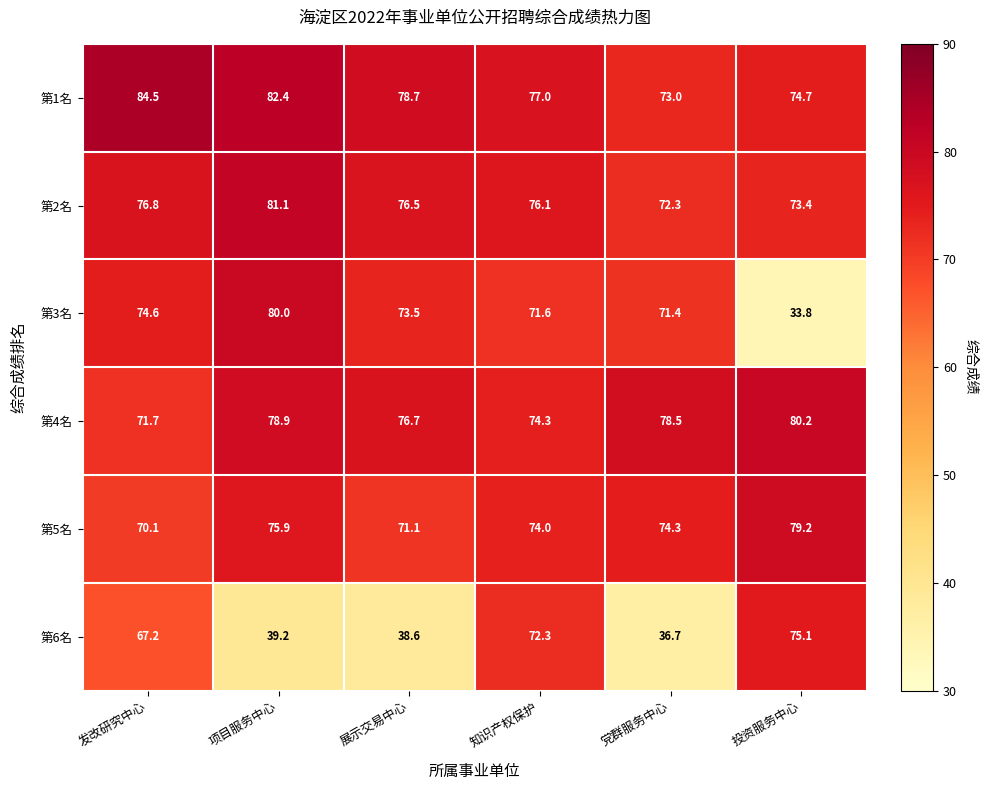

Is it true that 第1名 equals 74.7 at 投资服务中心?

True